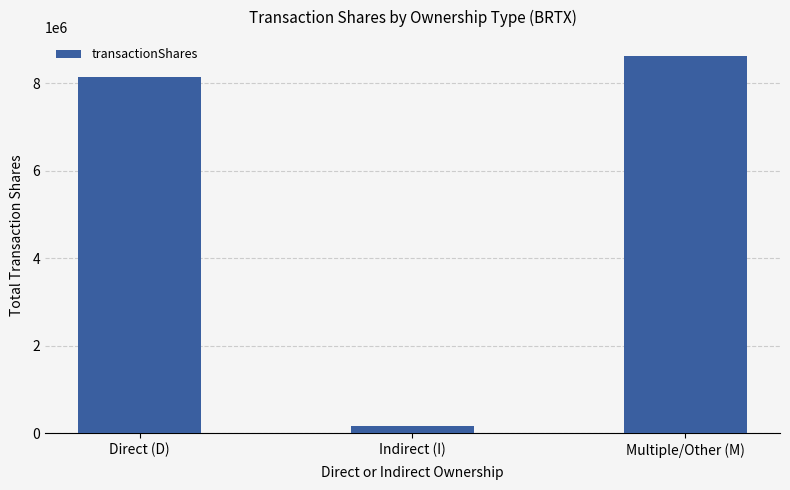

Reading right to left, list all the values displayed in this chart.

Multiple/Other (M)=8624860	Indirect (I)=175700	Direct (D)=8143410